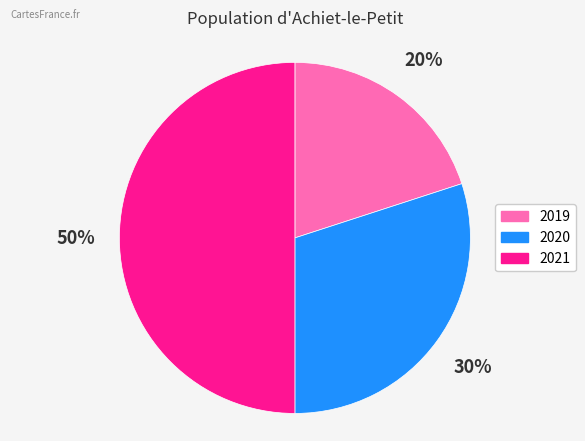

How many segments does this pie chart have?

3